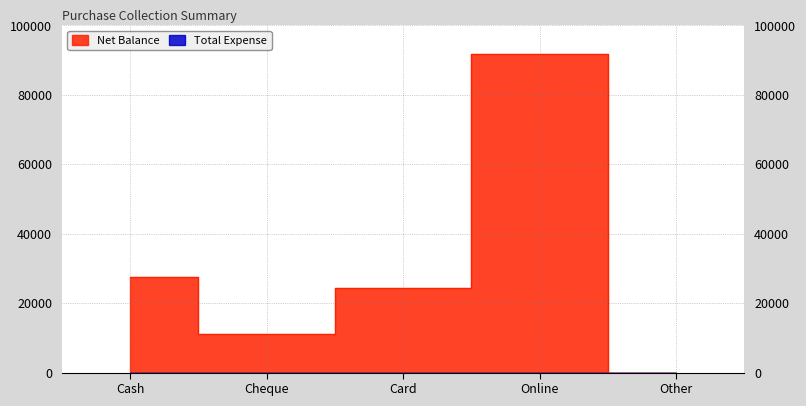

Between Other and Cash, which is larger?

Cash